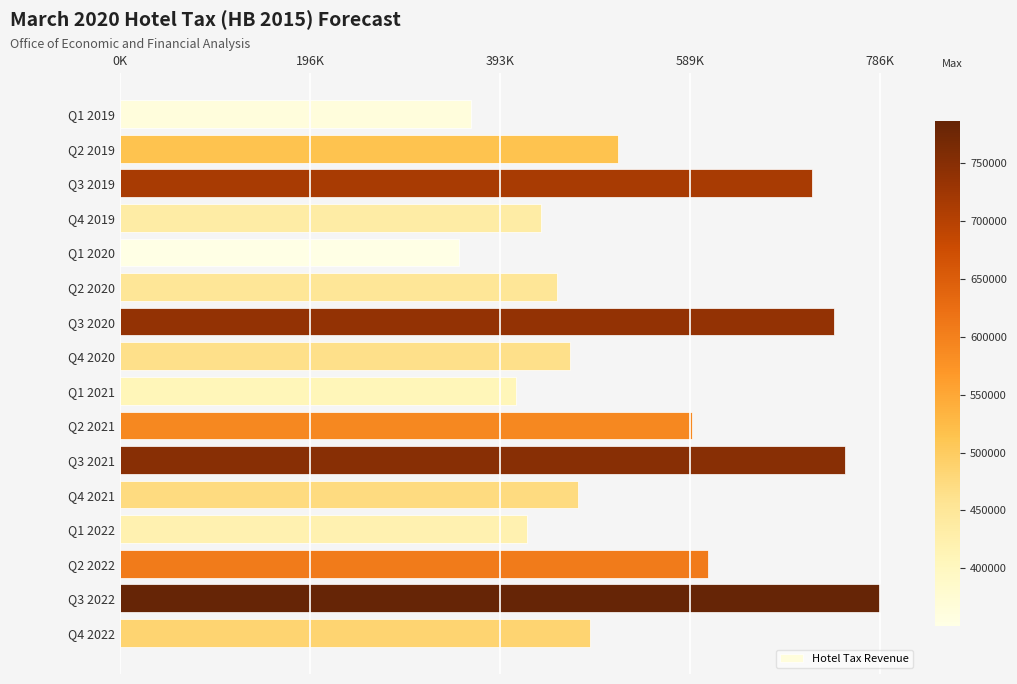

Rank the categories by value from lowest to highest.

Q1 2020, Q1 2019, Q1 2021, Q1 2022, Q4 2019, Q2 2020, Q4 2020, Q4 2021, Q4 2022, Q2 2019, Q2 2021, Q2 2022, Q3 2019, Q3 2020, Q3 2021, Q3 2022